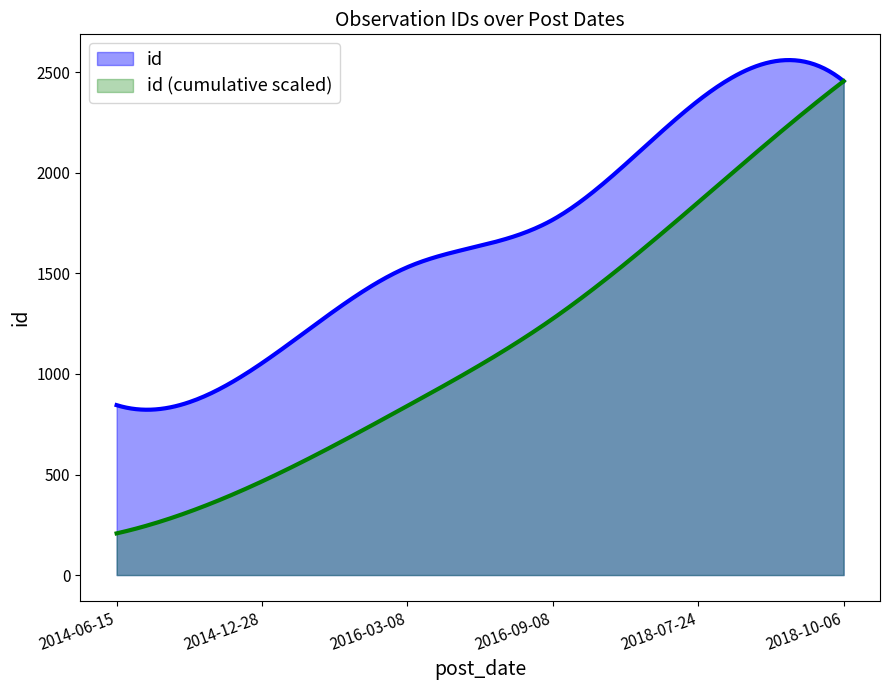

What is the sum of all values?

10012